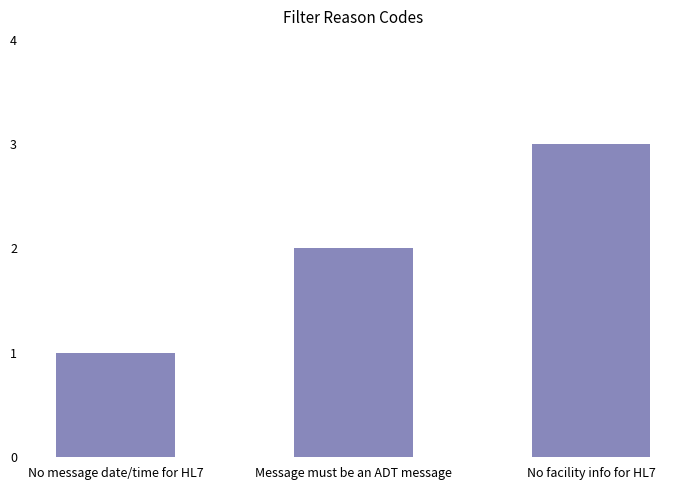

What is the smallest value displayed?

1